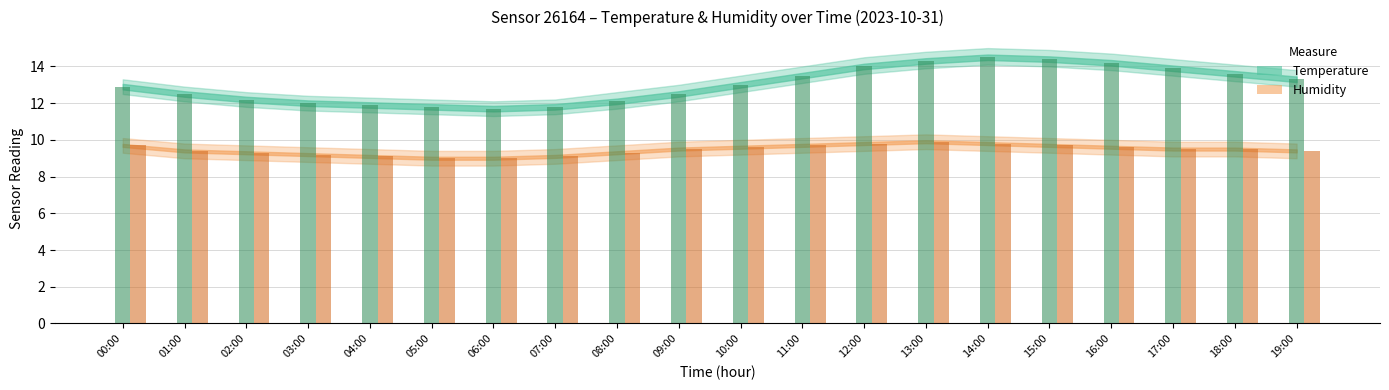

What is the difference between the highest and lowest values at 19:00?

3.9